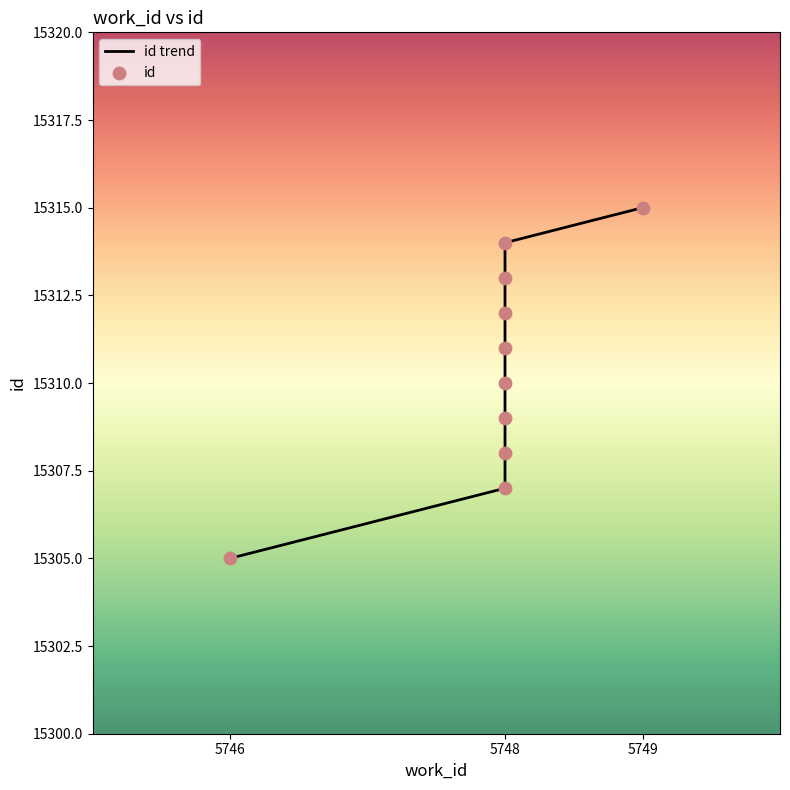

Which has a higher value, 5748 or 5748?

5748